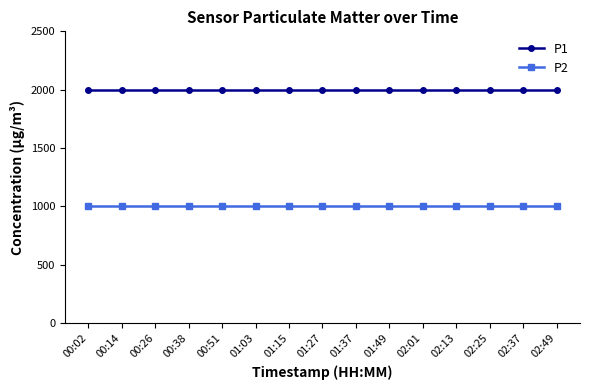

How many lines are shown in the chart?

2